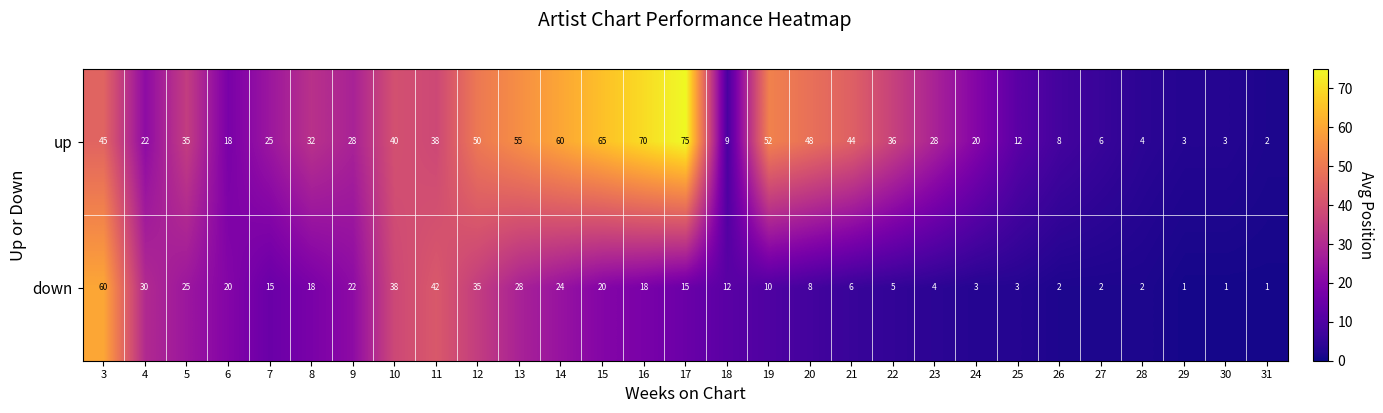

What is the greatest value displayed?

75